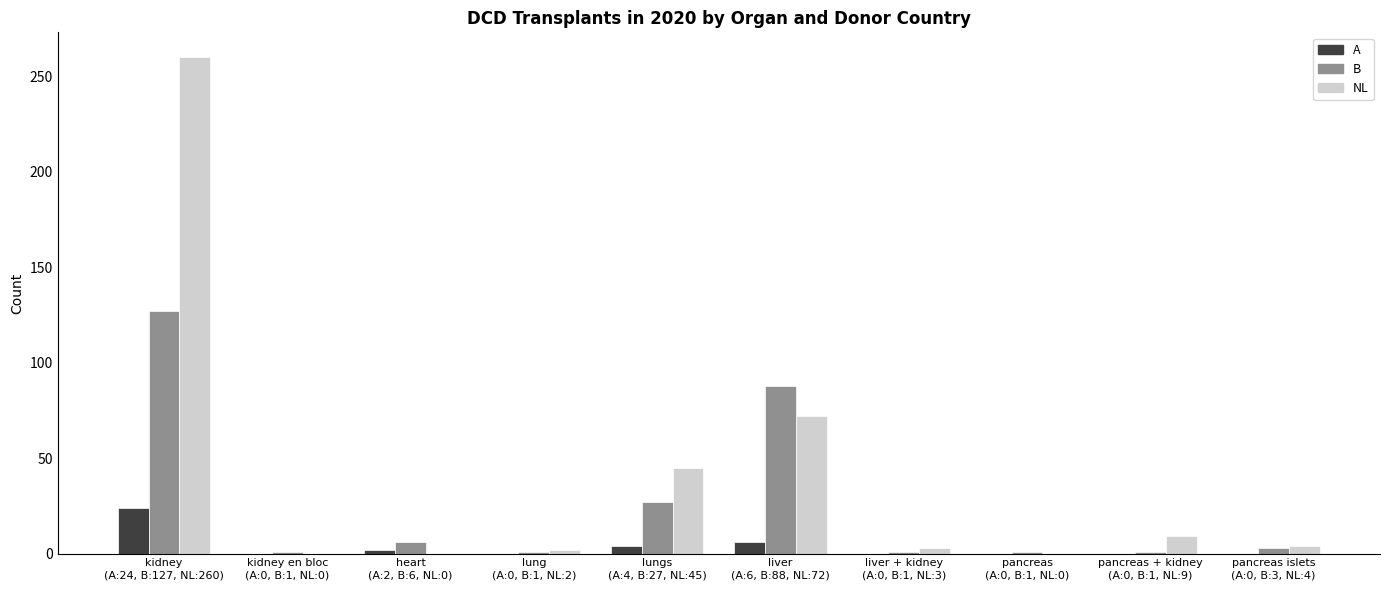

What is the average value of the B series?

26